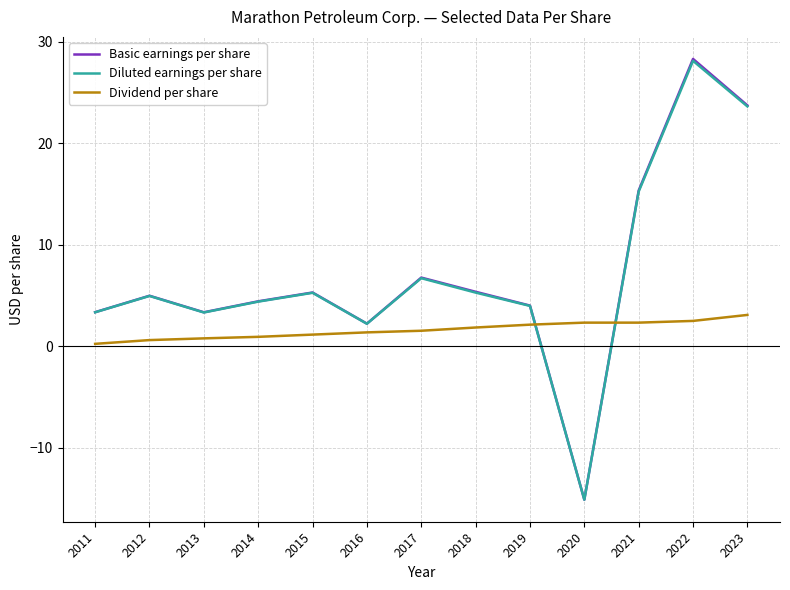

Which series changed the most between 2011 and 2017?

Basic earnings per share